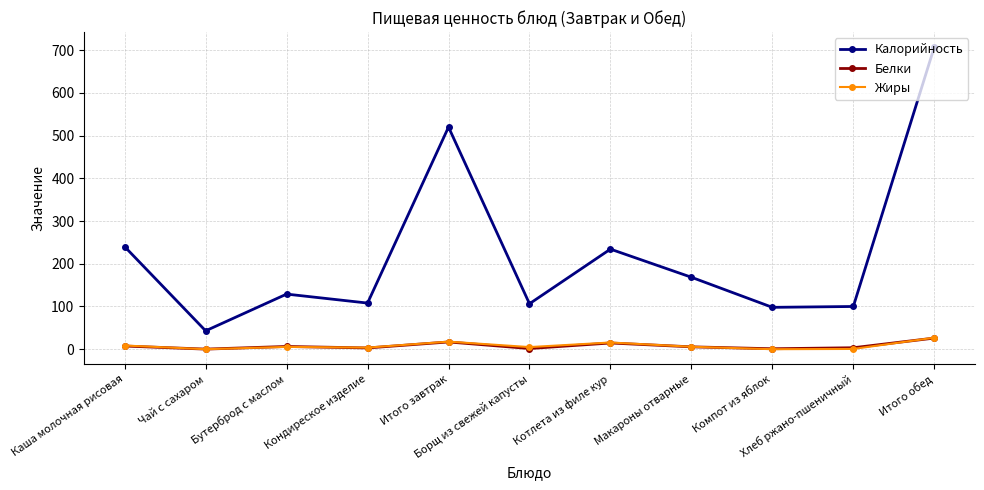

What is the difference between the Жиры values at Бутерброд с маслом and Чай с сахаром?

5.4